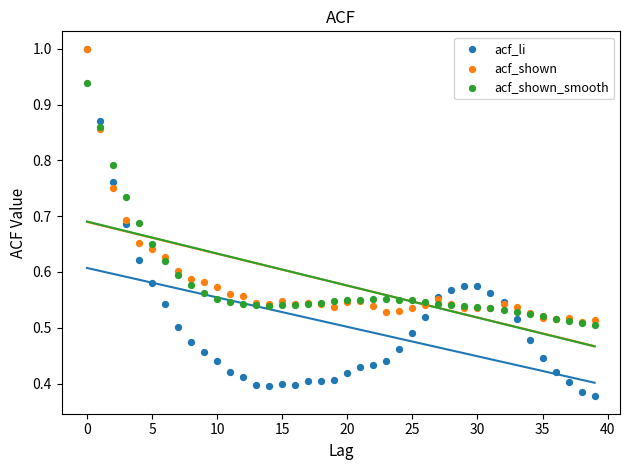

What are all the series names shown in the legend?

acf_li, acf_shown, acf_shown_smooth